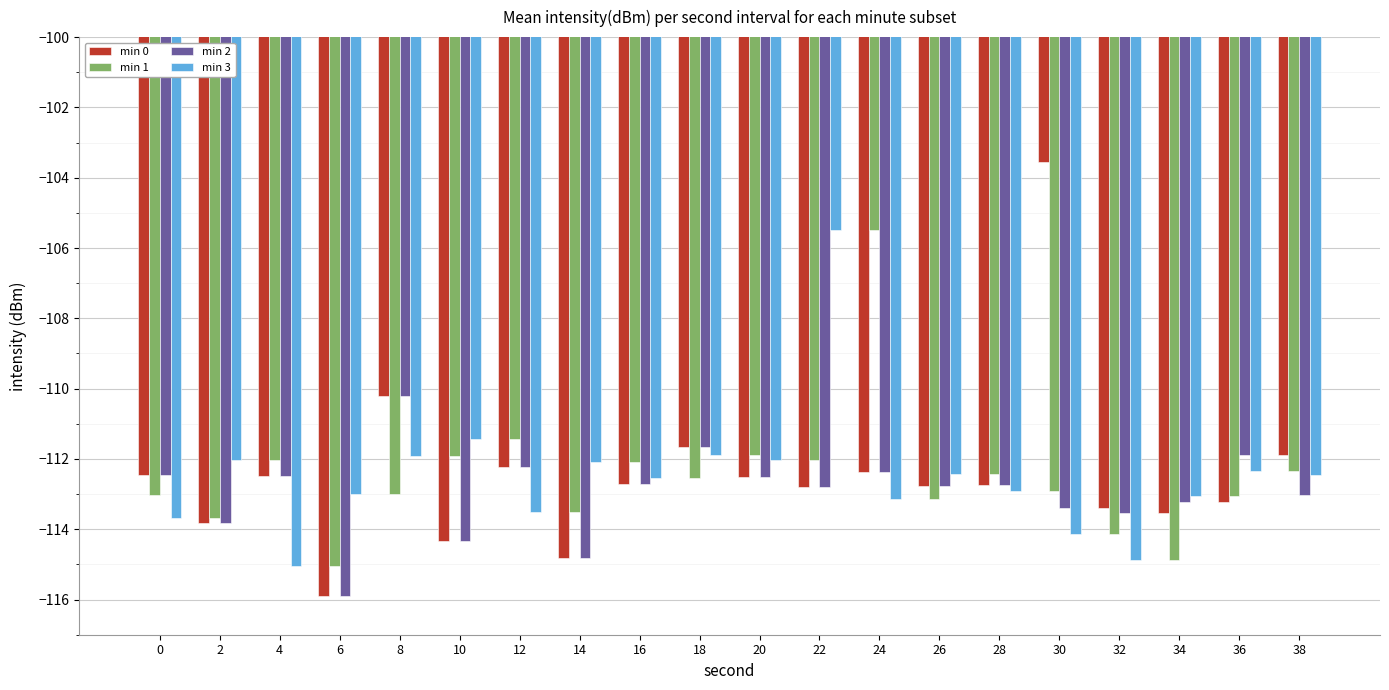

The value of min 1 at 18 is -112.5. True or false?

True